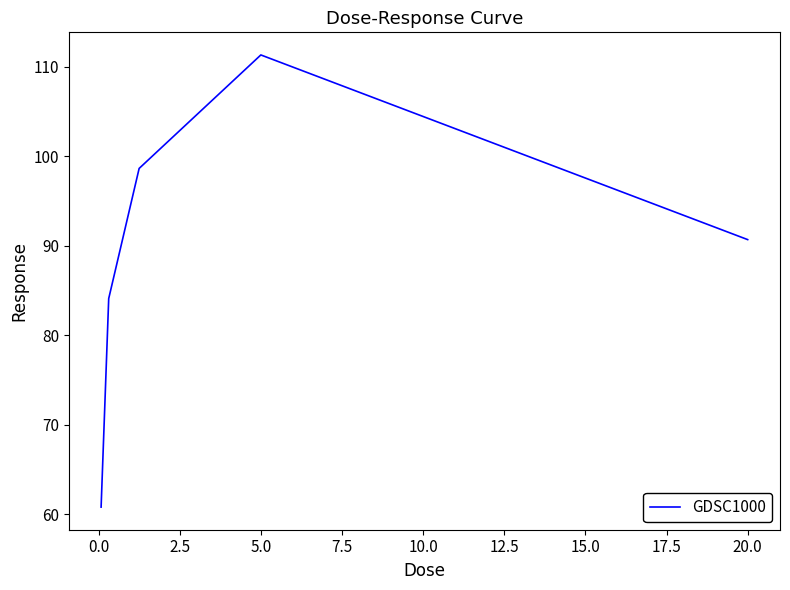

What is the minimum value shown in the chart?

60.8